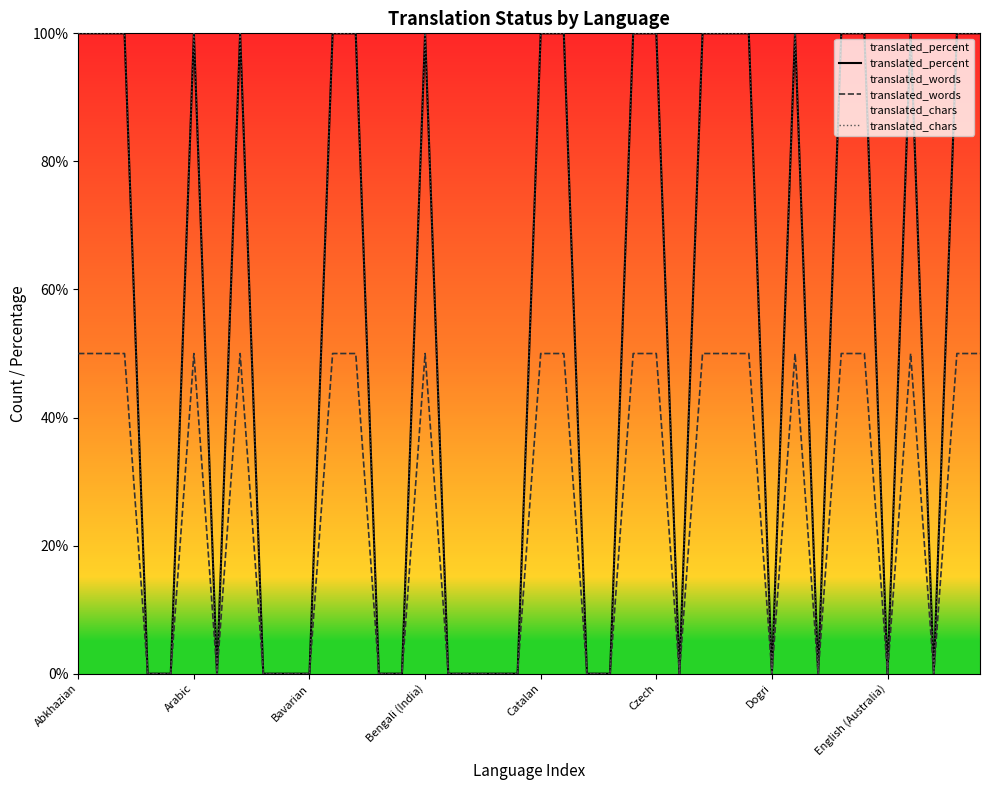

Is it true that translated_chars equals -44 at 32?

False